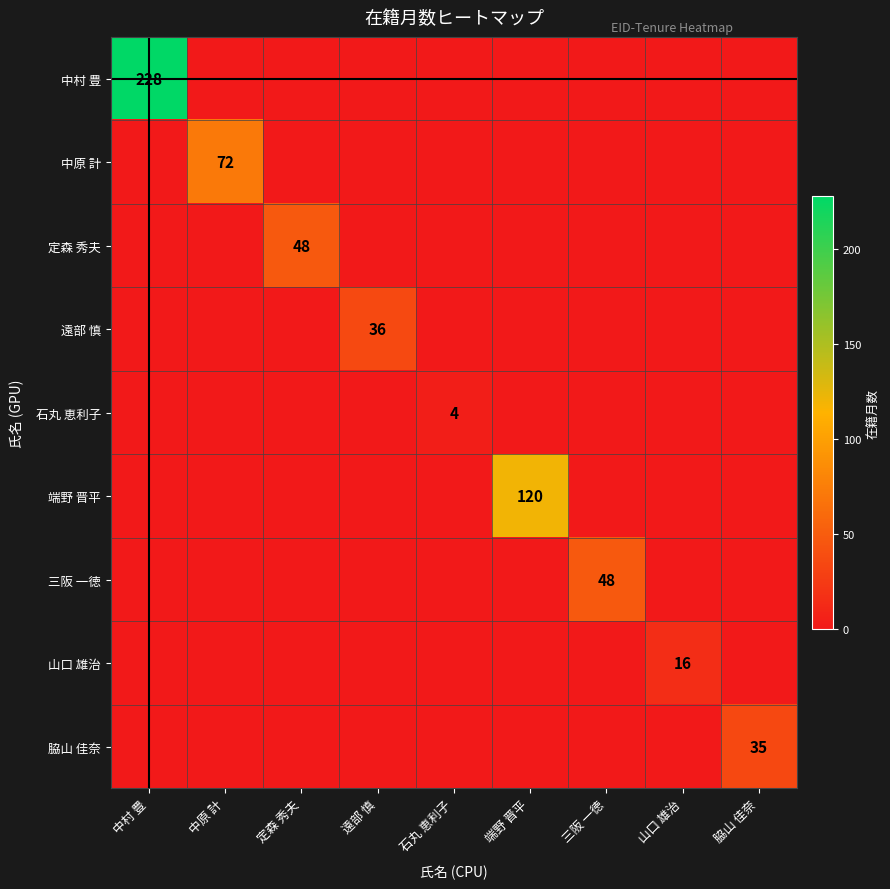

Which series has the largest range (max minus min)?

中村 豊